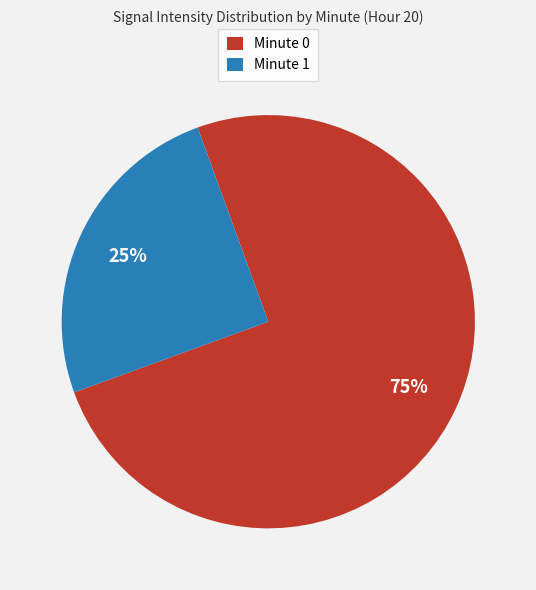

To the nearest percent, what is the combined percentage of Minute 1 and Minute 0?

100%